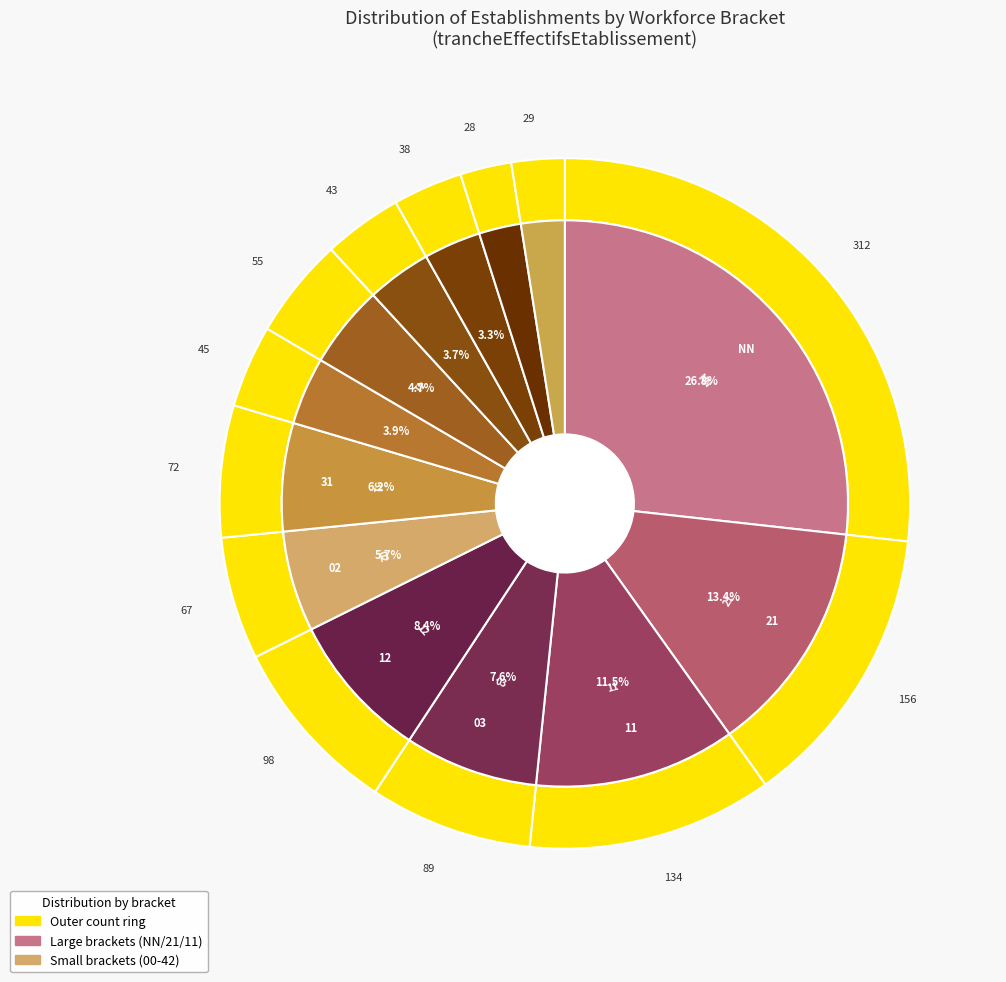

Which has a higher value, 22 or 21?

21